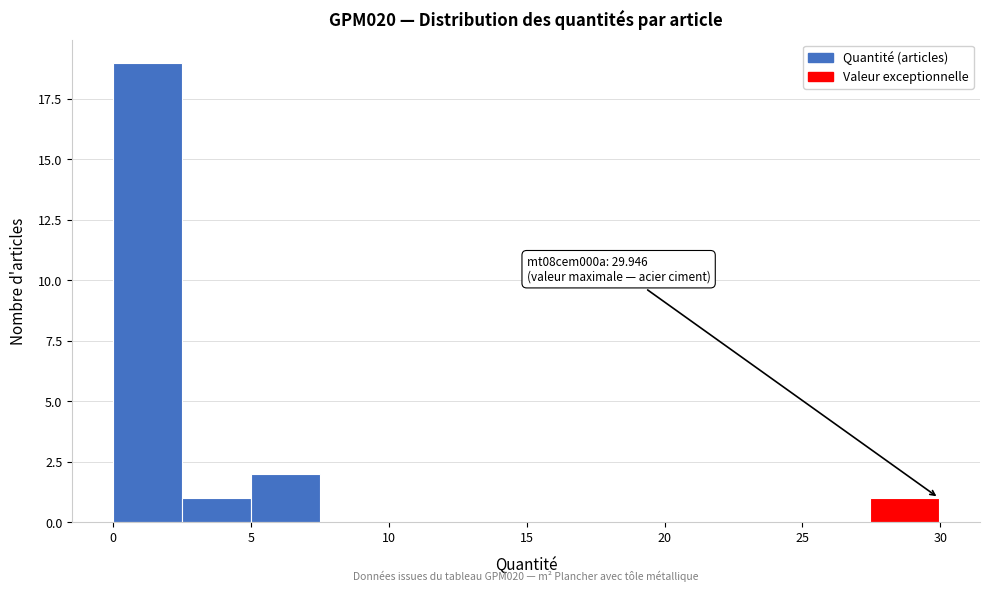

Which range on the x-axis has the tallest bar?

0.0 to 2.5